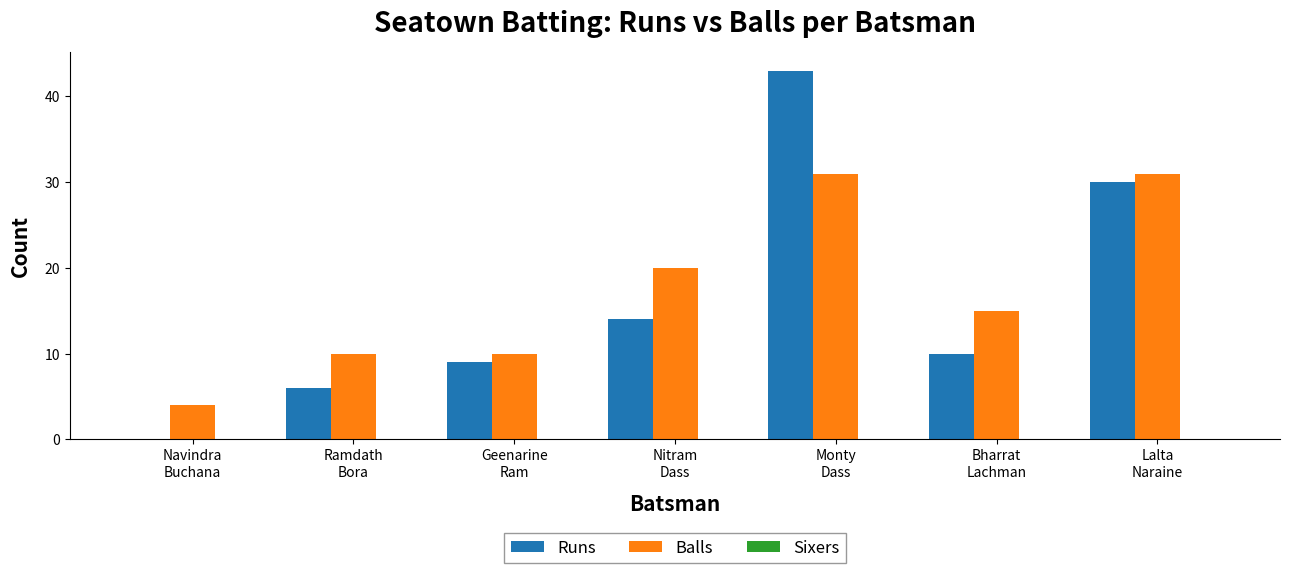

What is the sum of all Runs values?

112